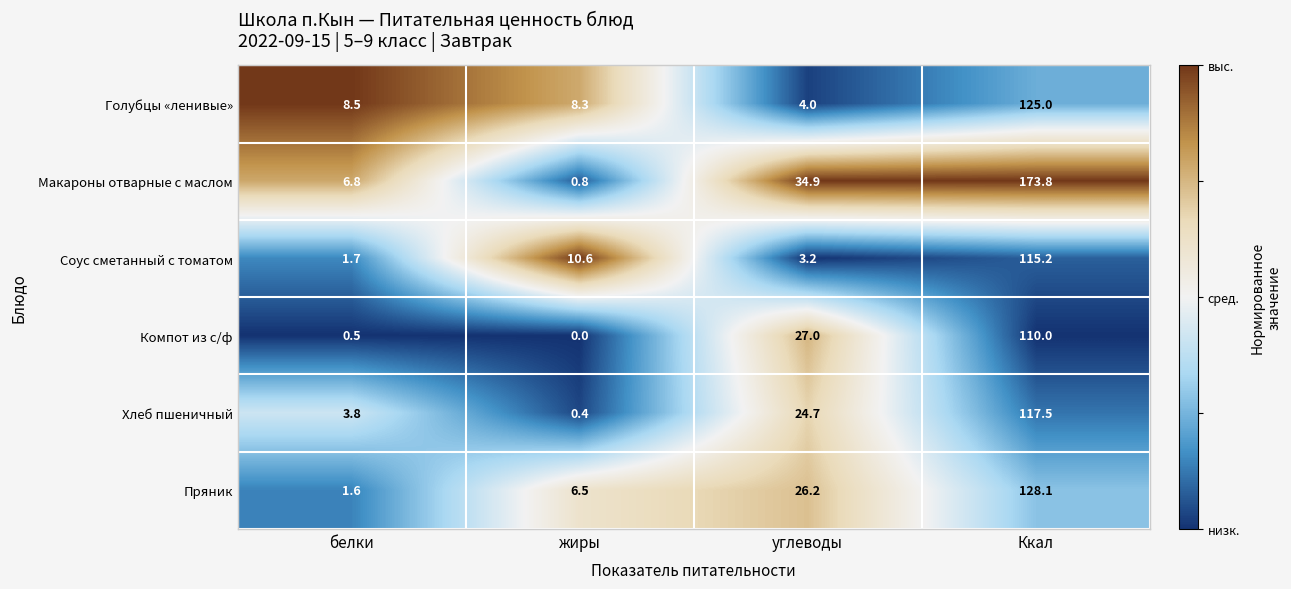

How many series are shown in this chart?

6